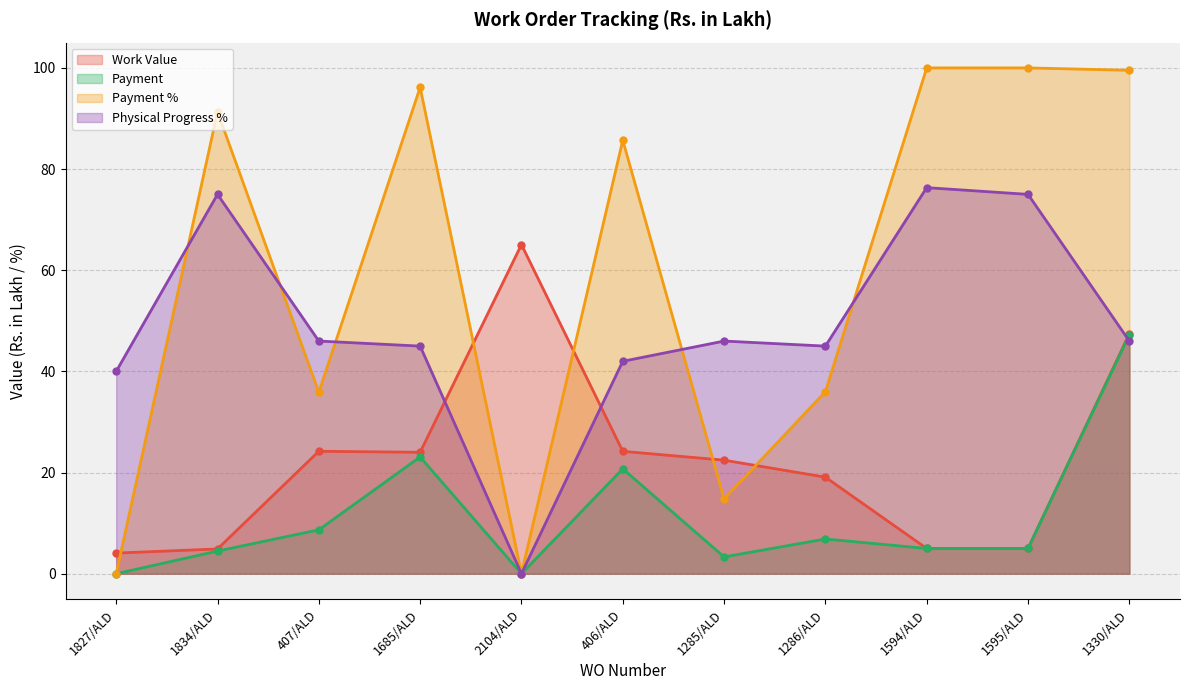

At which category does Physical Progress % reach its first local peak?

1834/ALD